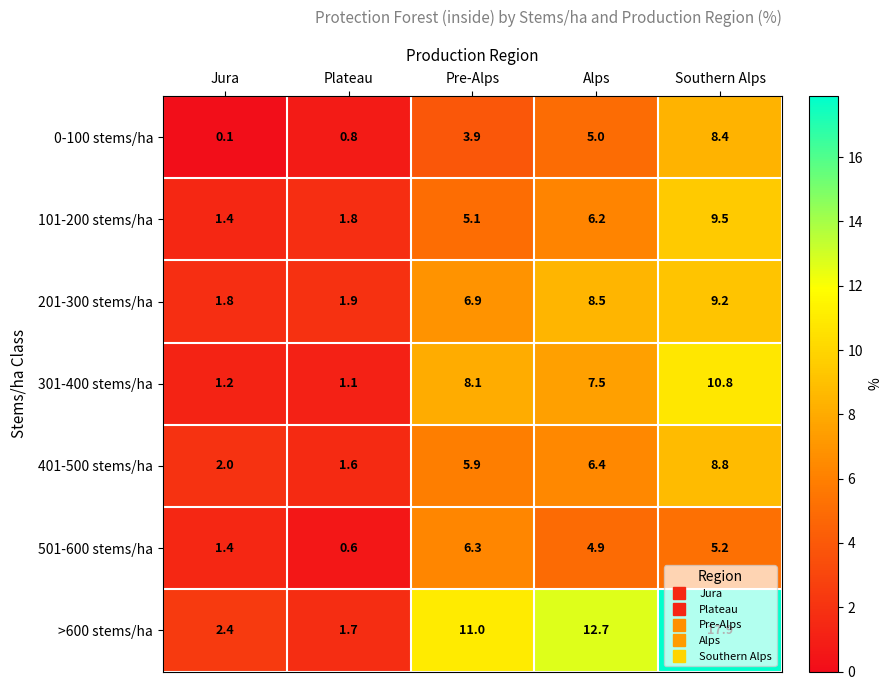

Count the number of categories in the chart.

5